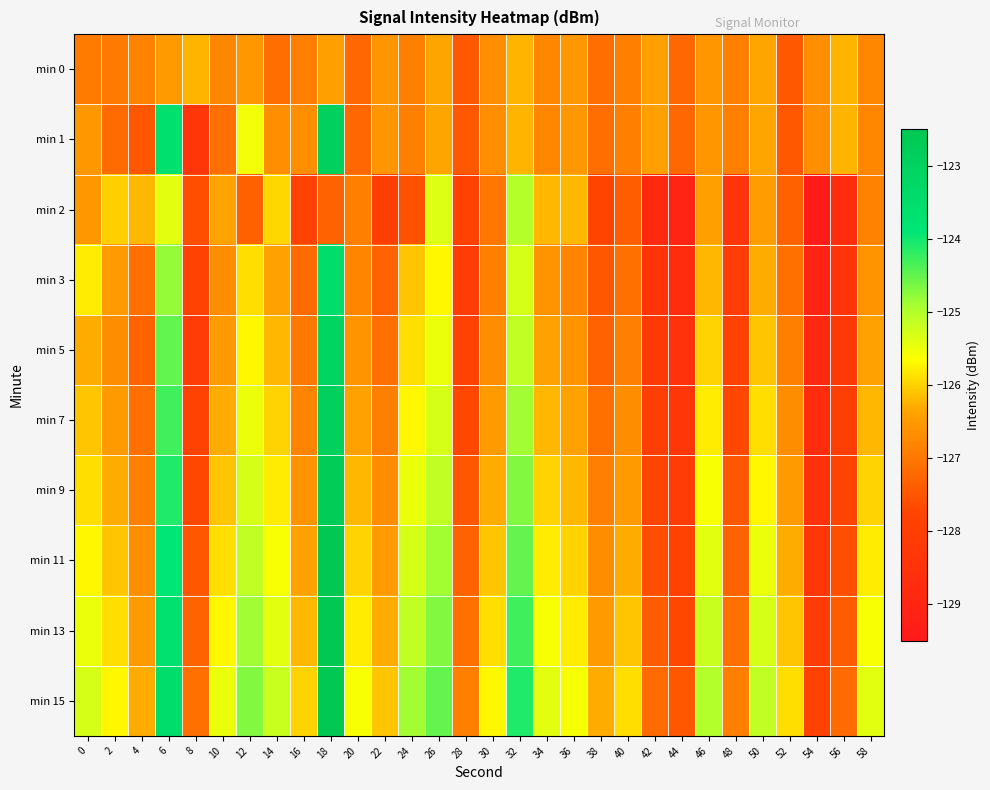

Which label corresponds to the smallest value in the chart?

54